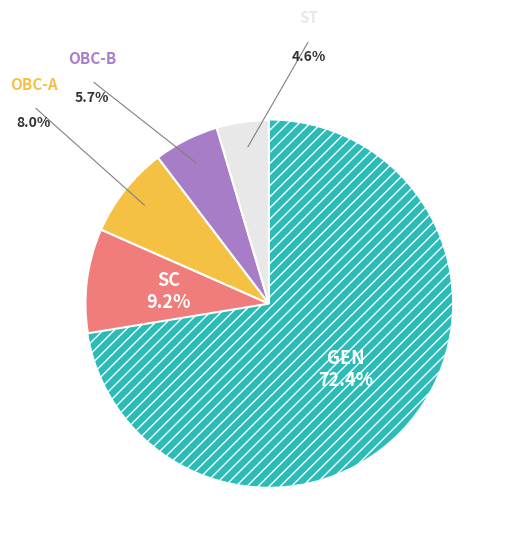

Is there a majority slice in this chart?

Yes